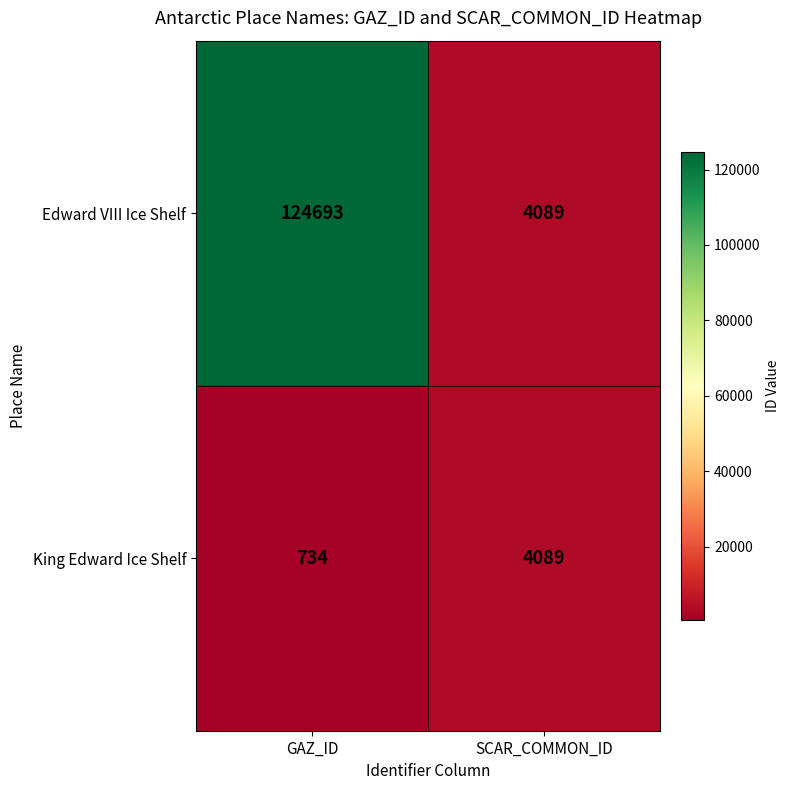

What is the greatest value displayed?

124693